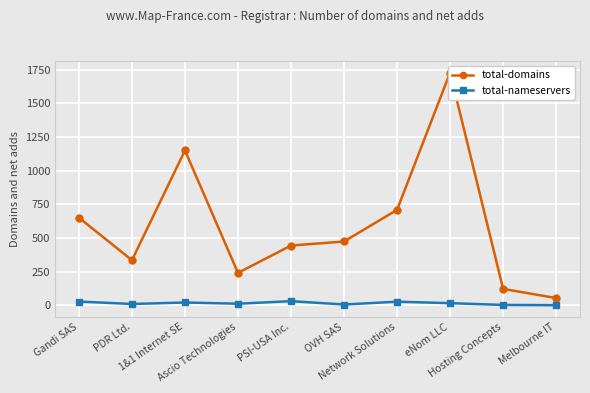

In total-domains, how many points are higher than both neighbors (excluding endpoints)?

2